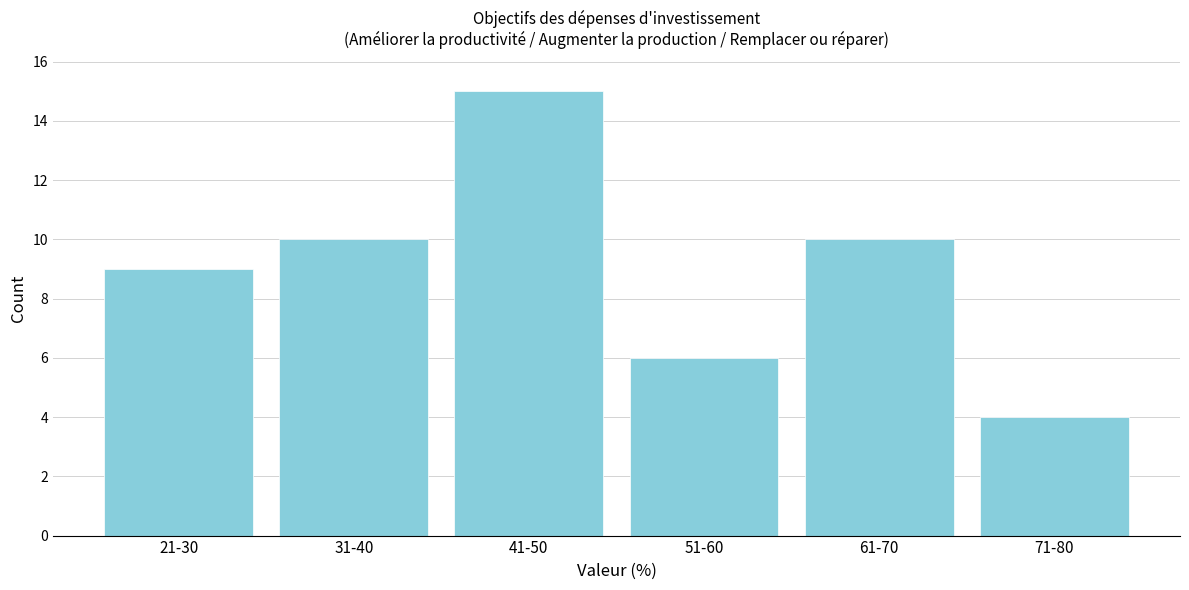

Reading right to left, what are all the values shown in this chart?

71-80=4	61-70=10	51-60=6	41-50=15	31-40=10	21-30=9